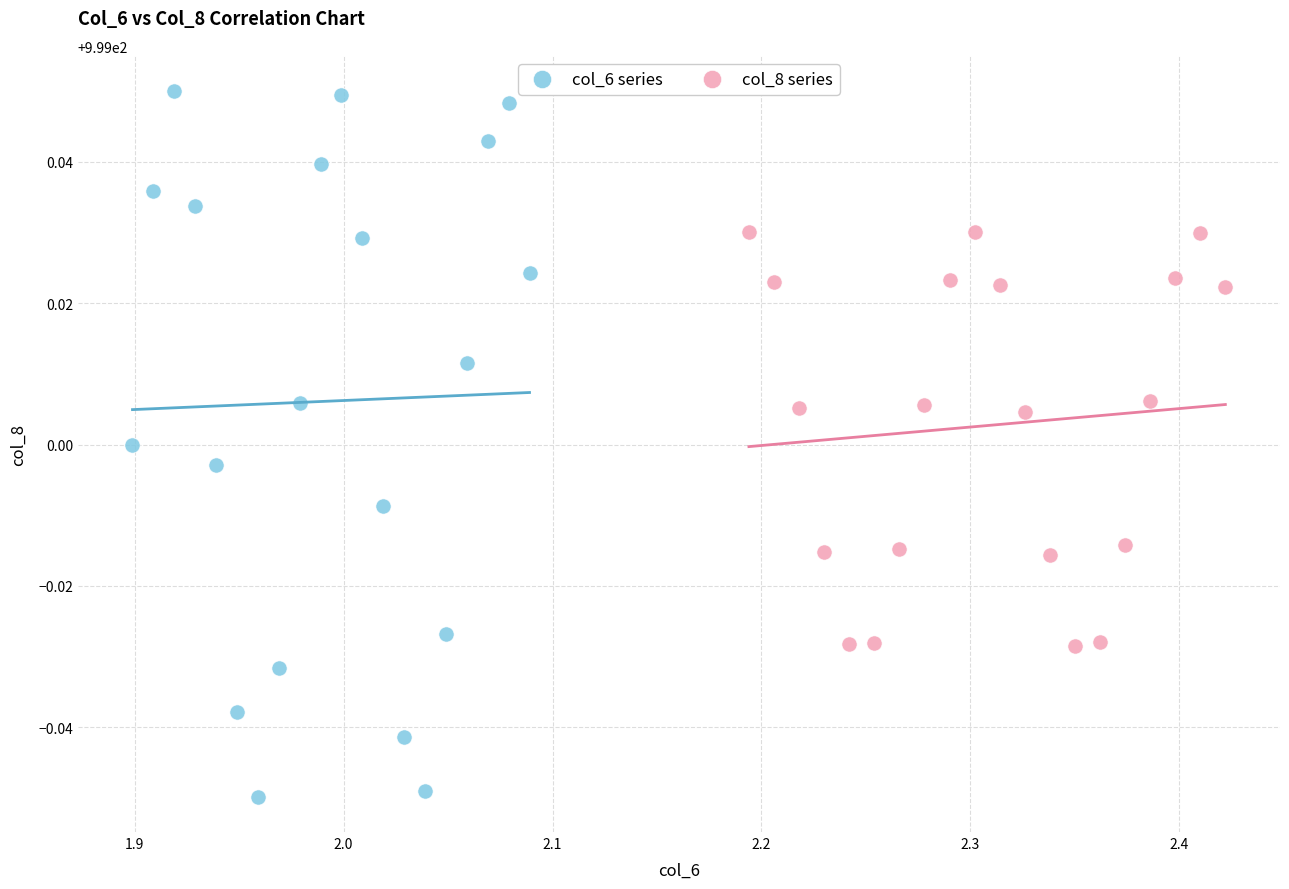

Which series reaches the minimum Y coordinate?

col_6 series